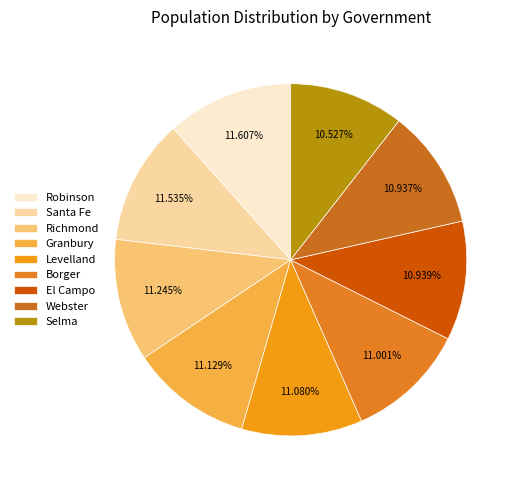

The Santa Fe slice represents 26% of the pie. True or false?

False